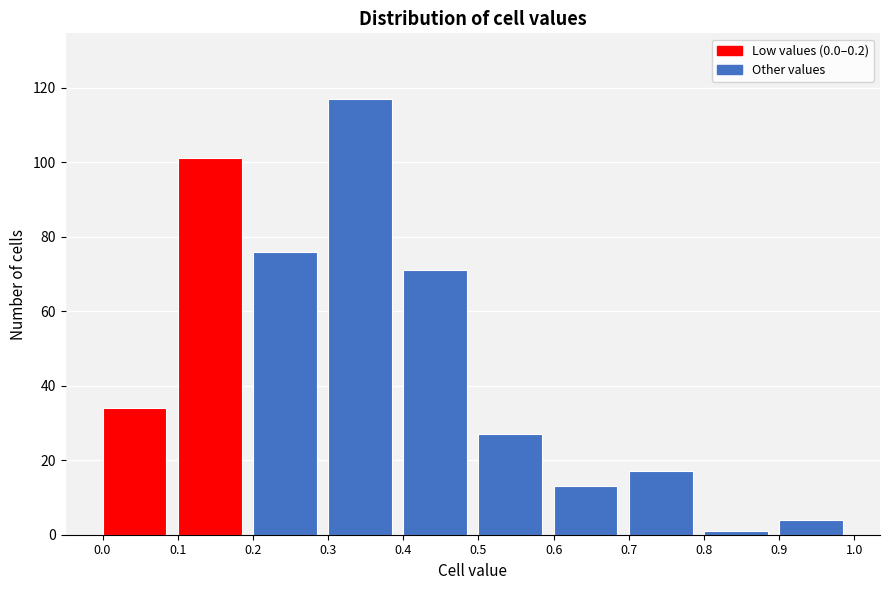

Which range on the x-axis has the tallest bar?

0.3 to 0.4